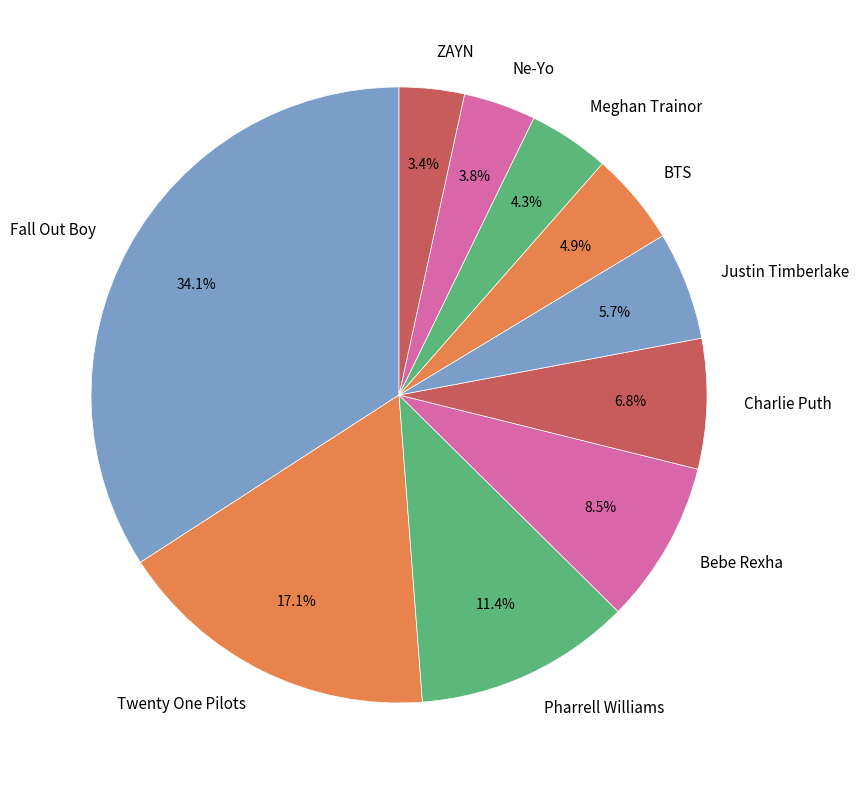

What percentage is NOT represented by Justin Timberlake?

94.3%